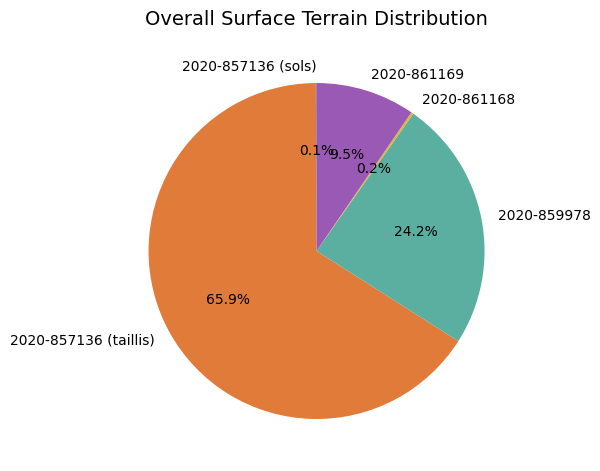

Which category accounts for the majority?

2020-857136 (taillis)